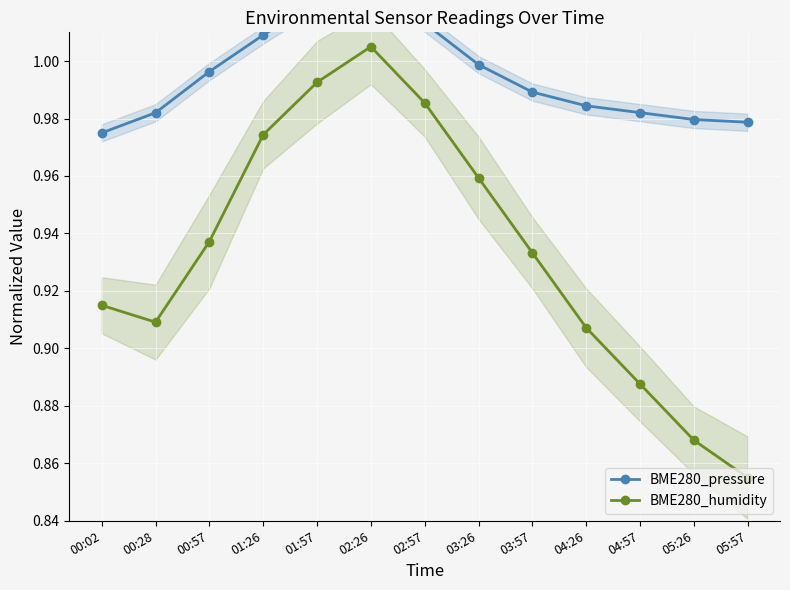

What is the value of the BME280_humidity point at the 9th from the left?

0.9